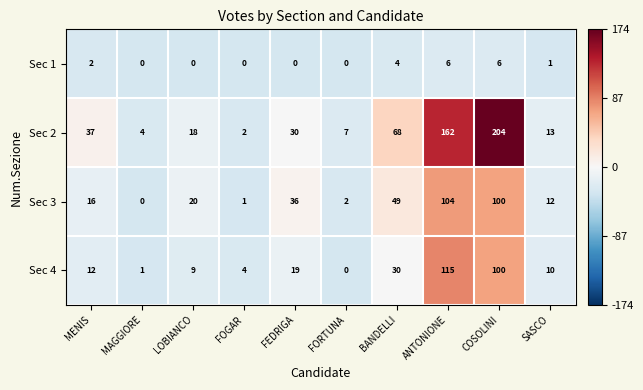

What is the sum of all Sec 1 values?

19